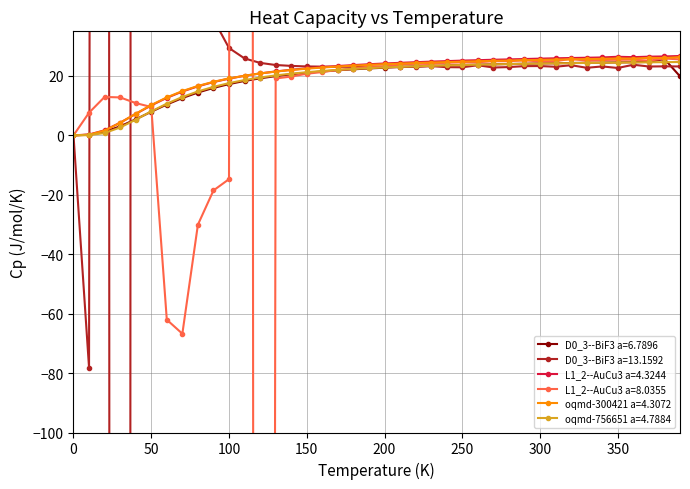

How many lines are shown in the chart?

6